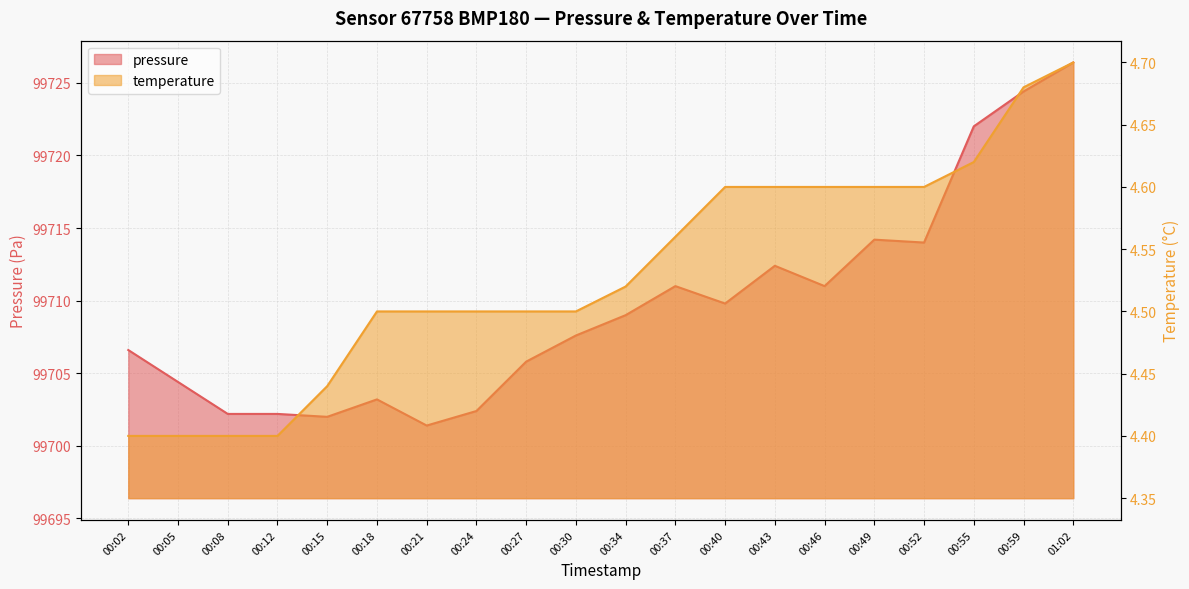

What are all the series names shown in the legend?

pressure, temperature